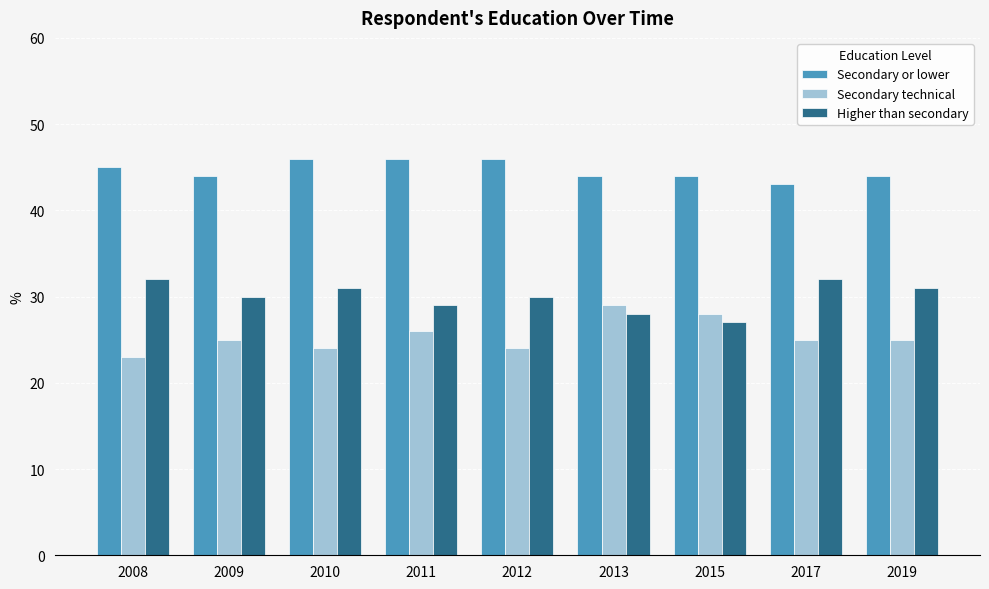

Is the value of Higher than secondary at 2012 greater than the value of Secondary technical at 2012?

Yes